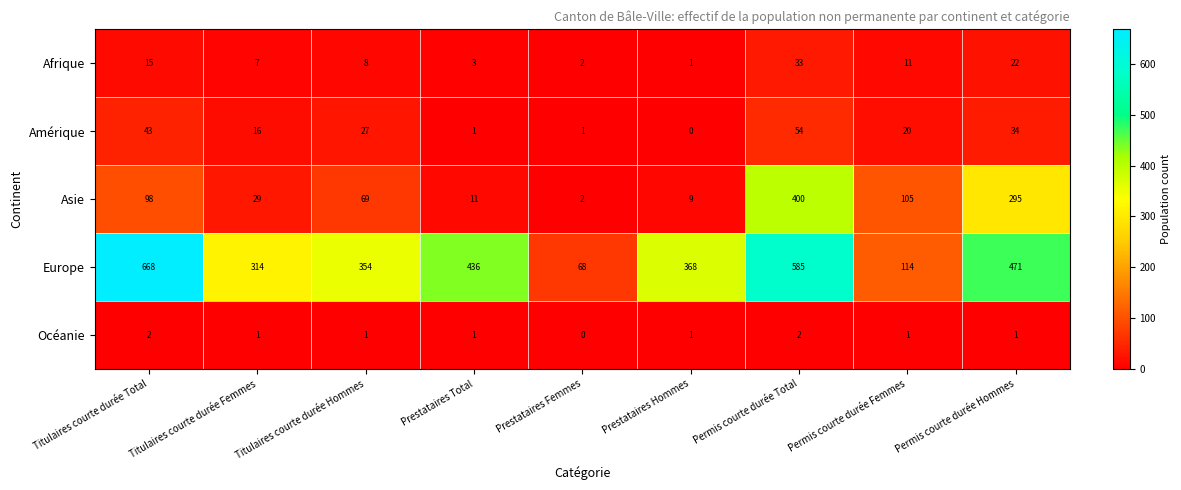

What is the average value of the Afrique series?

11